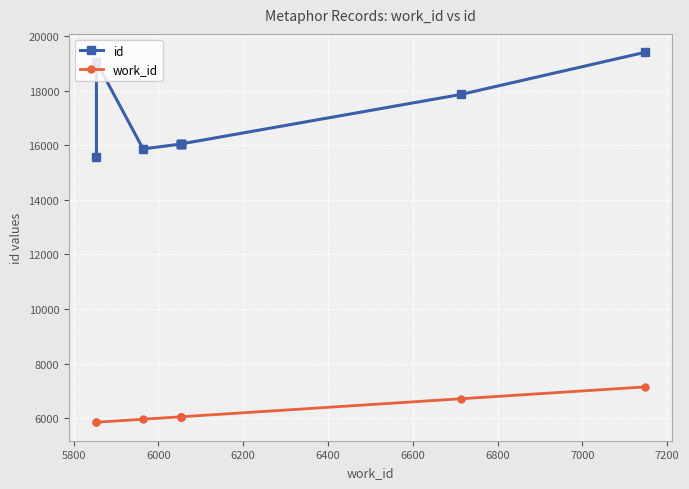

Which has a higher value, 6600 or 6400?

6600